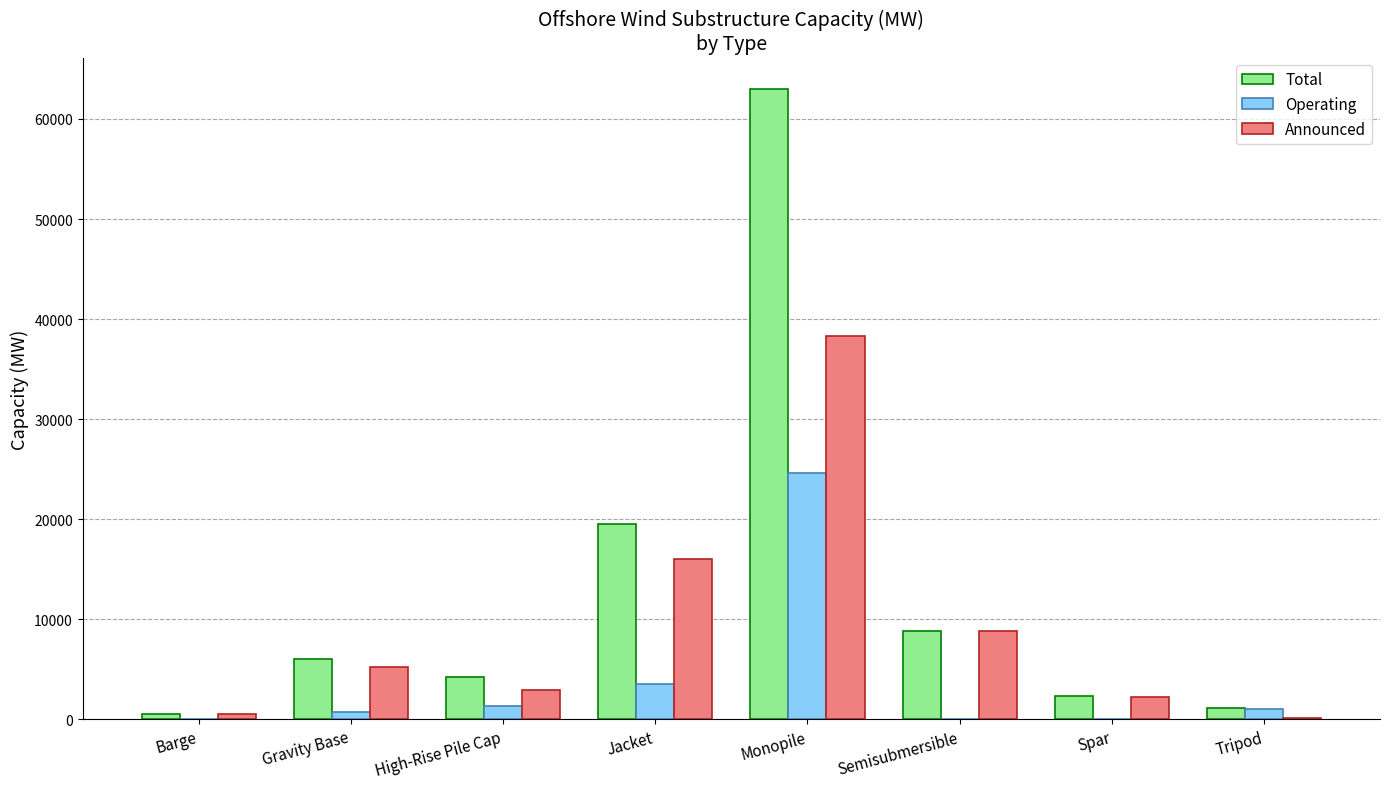

Are the bars horizontal?

No